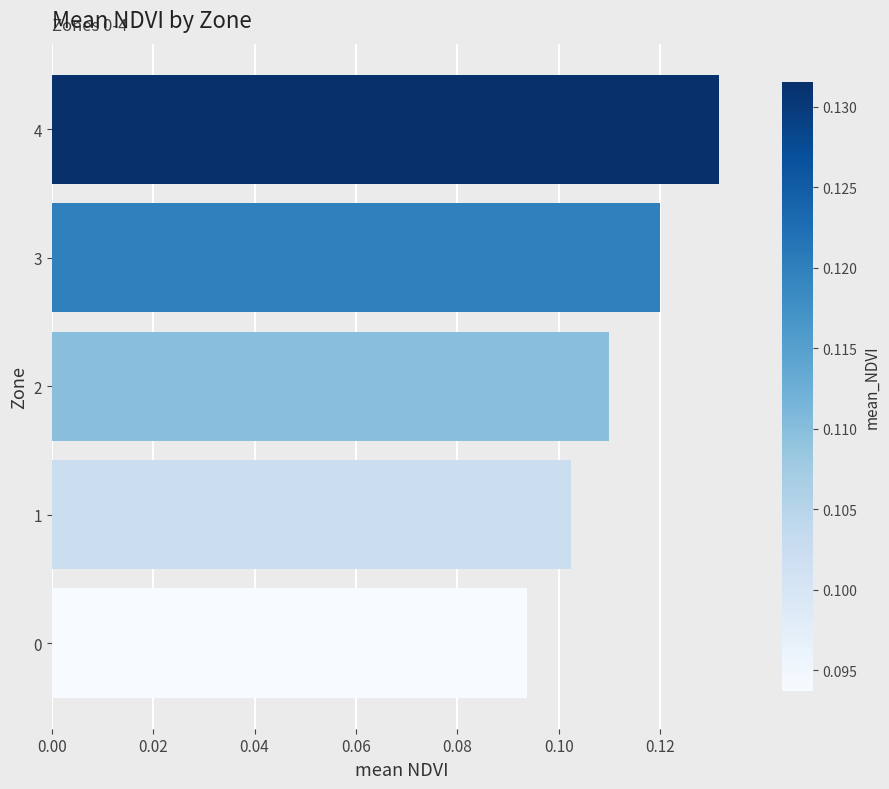

Rank the categories by value from highest to lowest.

4, 3, 2, 1, 0